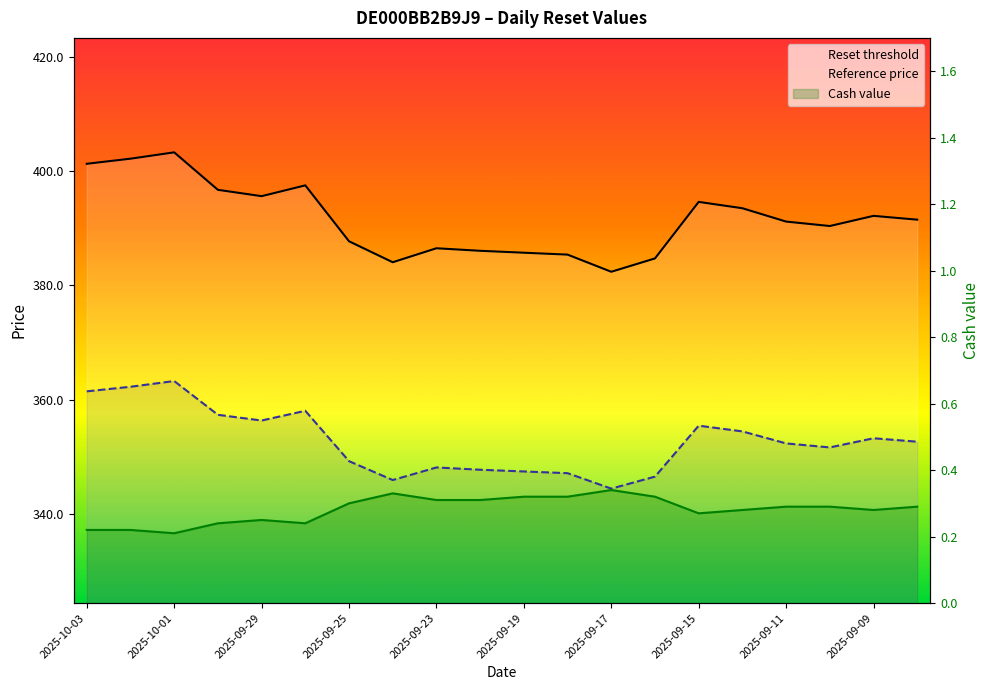

List the series in order of their peak value, lowest first.

Cash value, Reference price, Reset threshold